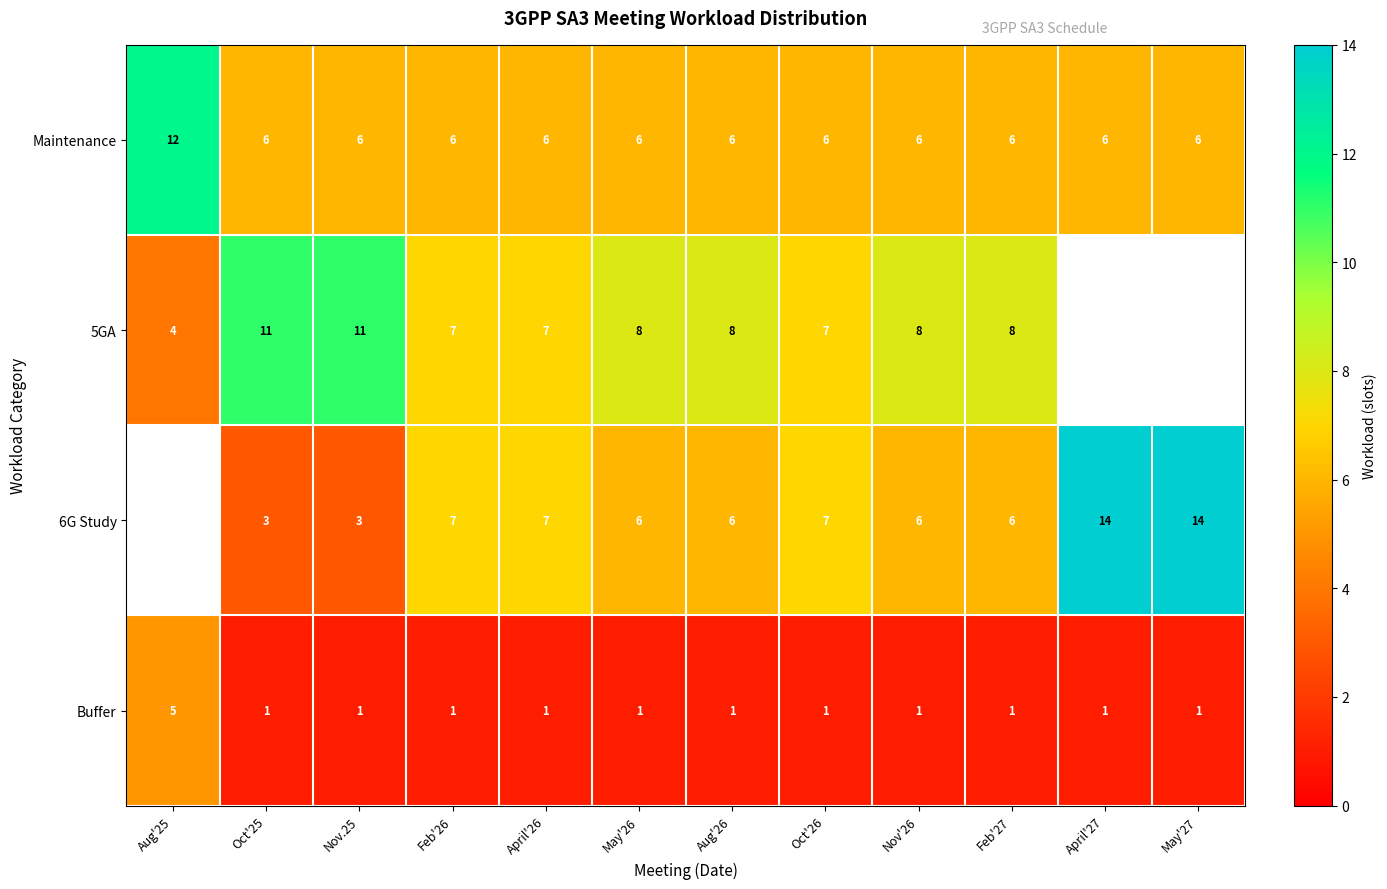

How many series are shown in this chart?

4